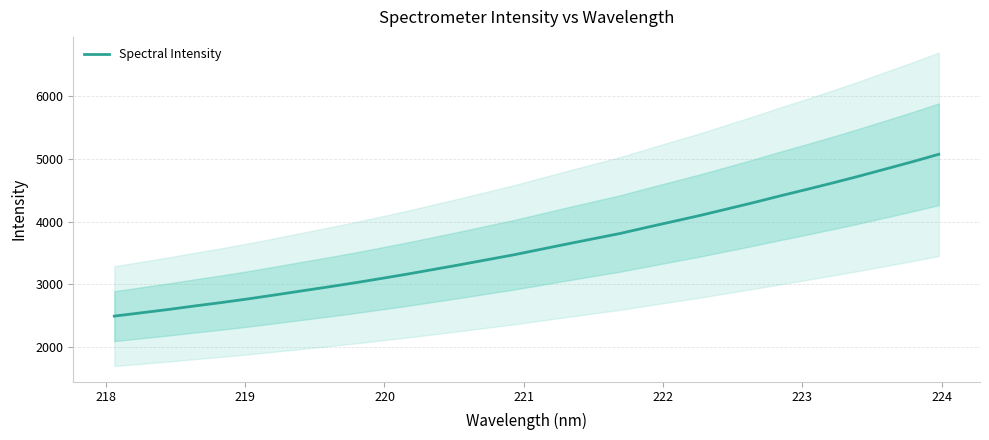

What is the minimum value for Spectral Intensity?

2492.7